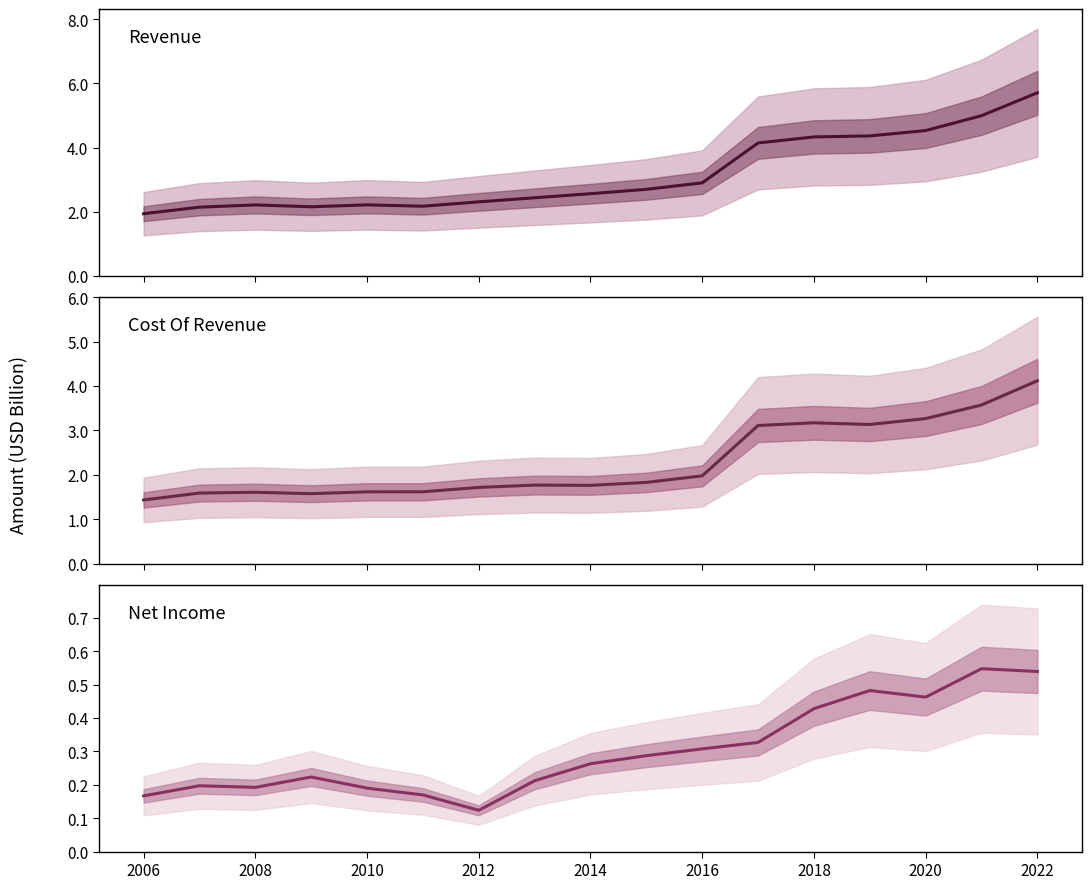

What is the average value of the Cost Of Revenue series?

2.3